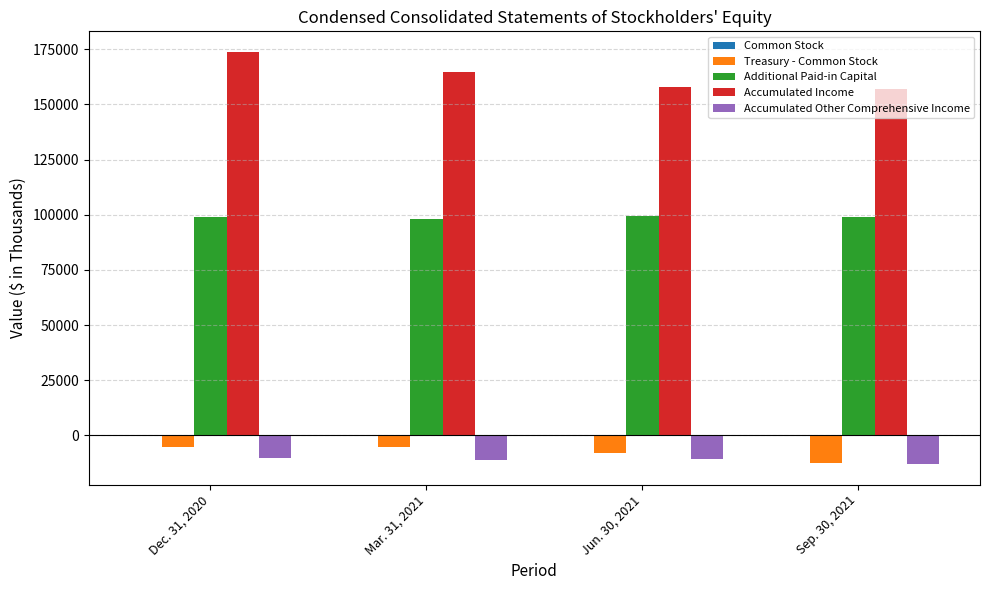

The value of Additional Paid-in Capital at Sep. 30, 2021 is 46016. True or false?

False